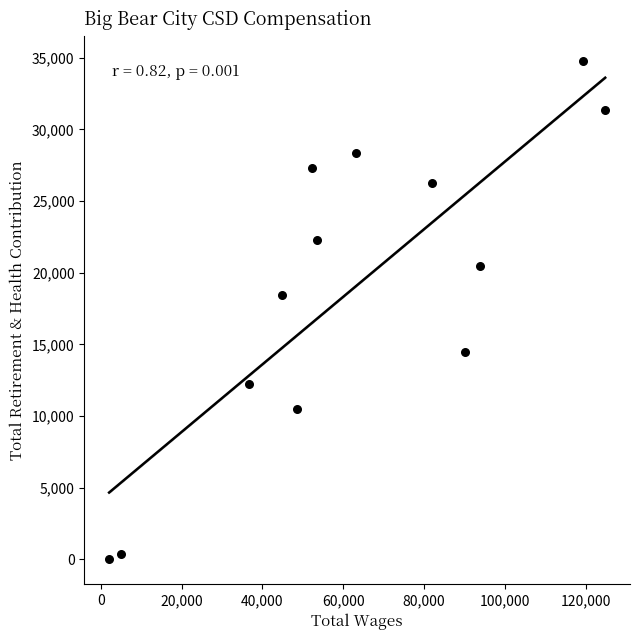

What Y value in the scatter plot is closest to 17382?

18454